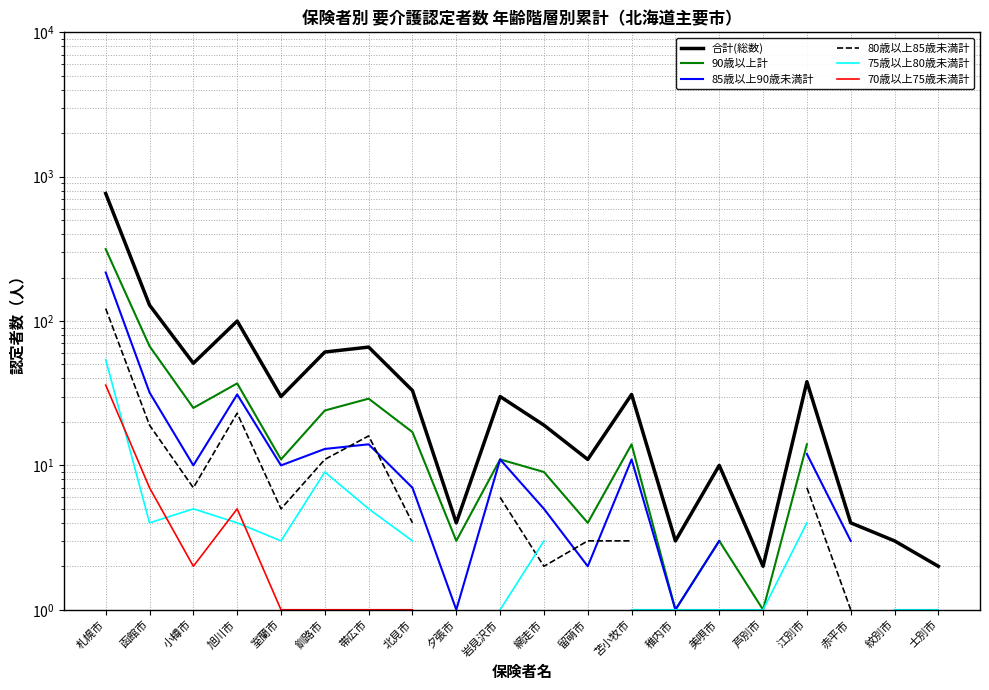

At which category is the sum across all series the highest?

札幌市